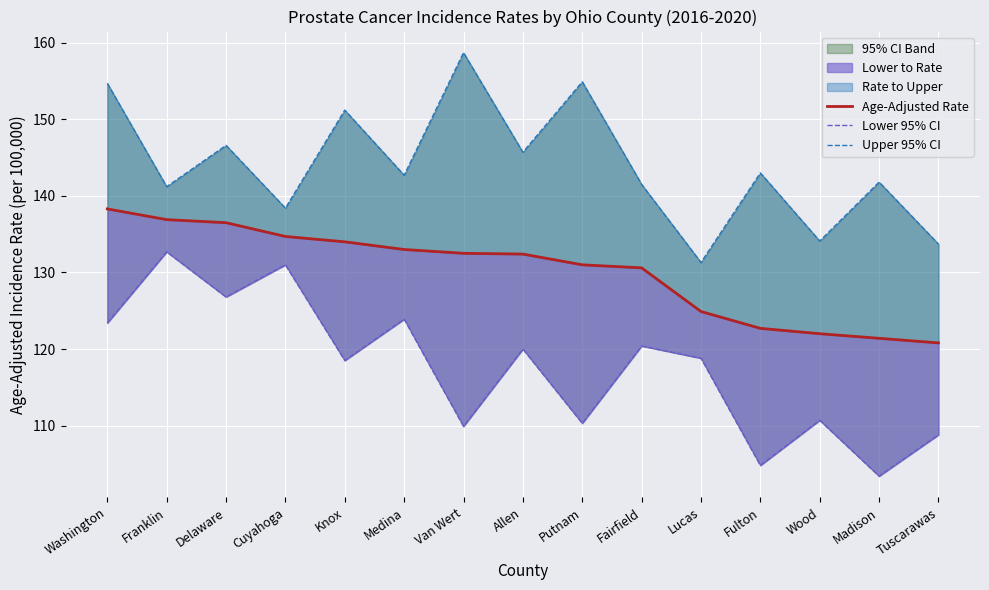

True or false: Age-Adjusted Rate and Upper 95% CI cross at least once.

False